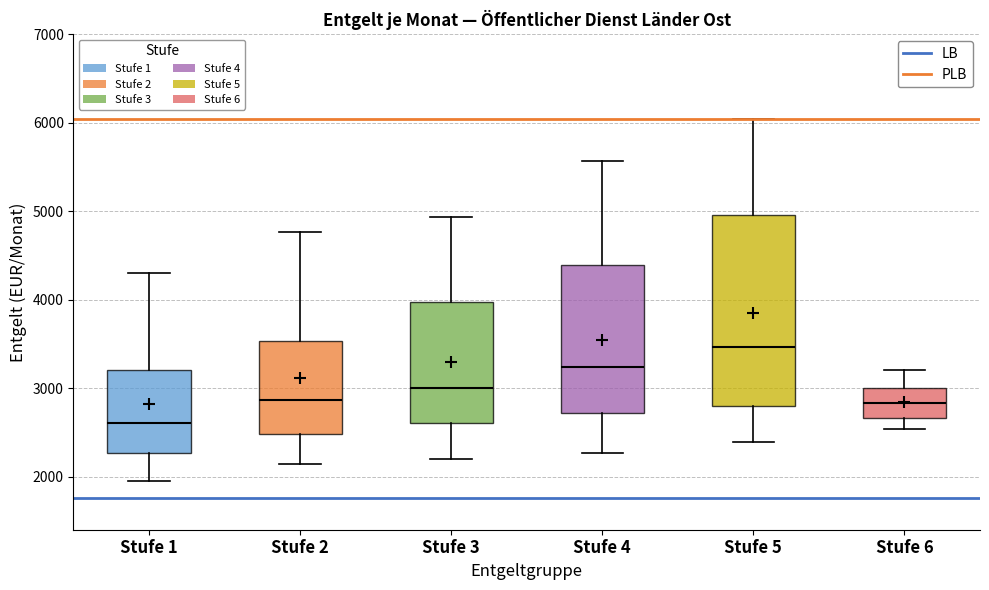

Which box's median line is the highest?

Stufe 5